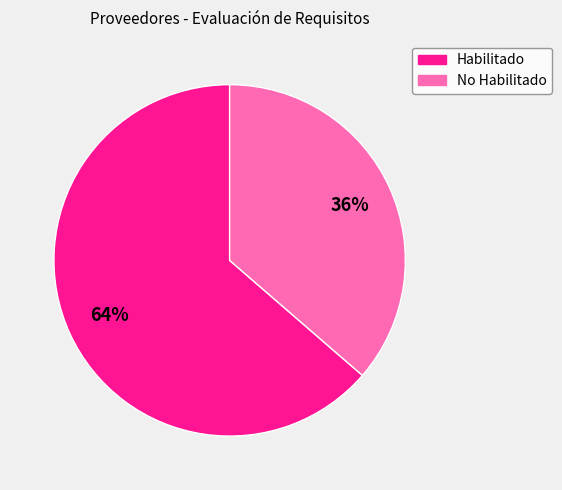

To the nearest percent, what is the average slice percentage?

50%